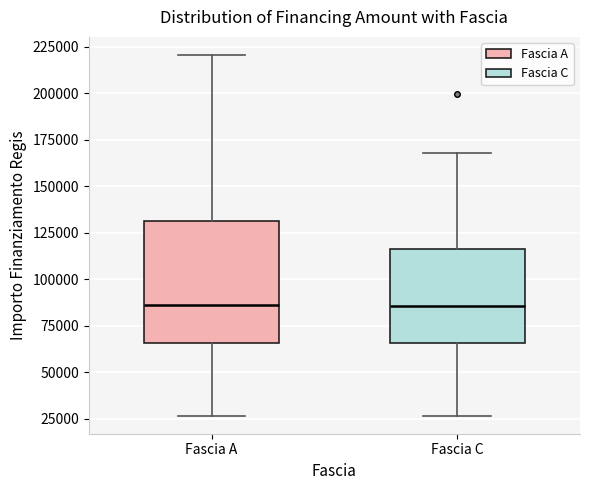

Reading left to right, transcribe this box plot: for each box, give where its median line is, the range the box spans, and where its two whiskers end, as read against the y-axis. The values are not printed on the chart, so give them approximately, as read against the axis.

Fascia A: median 85000, box 65000 to 130000, whiskers 25000 to 220000
Fascia C: median 85000, box 65000 to 115000, whiskers 25000 to 170000